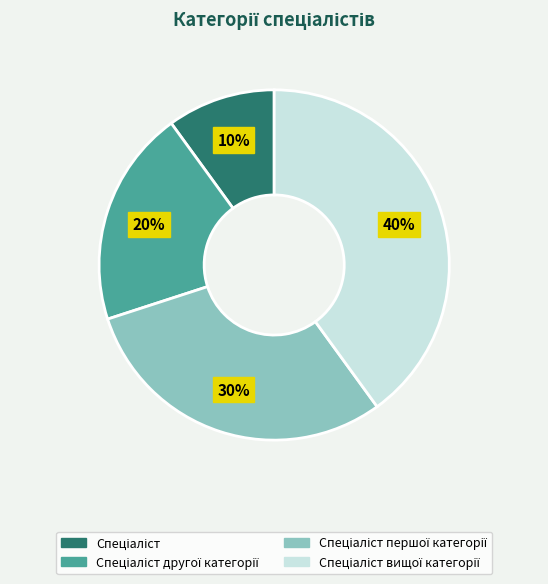

Does any single category account for the majority?

No